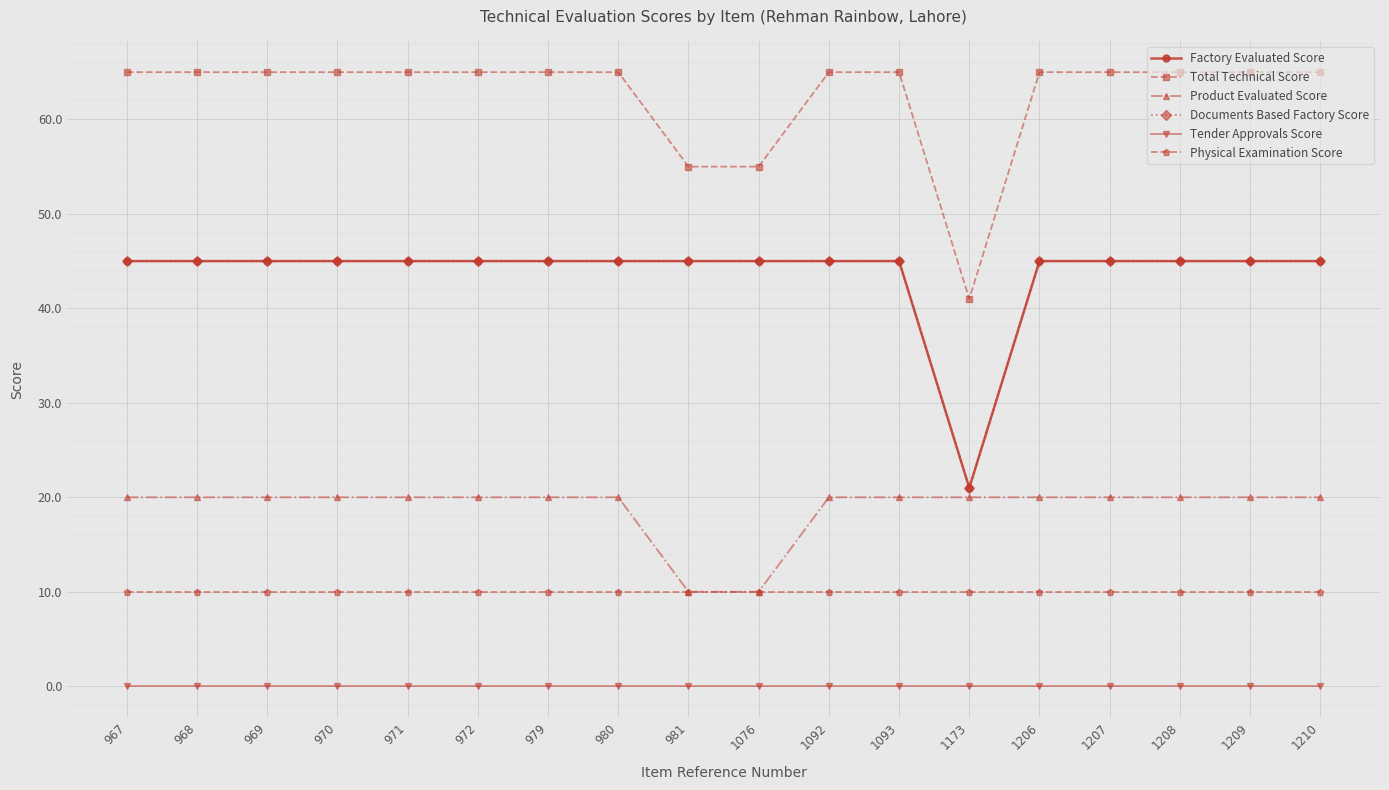

How many lines are shown in the chart?

6